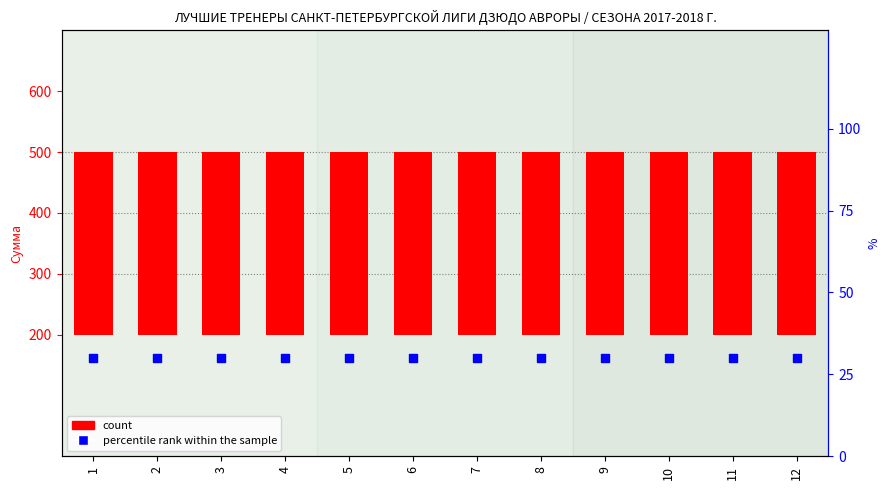

At which category is the sum across all series the highest?

1